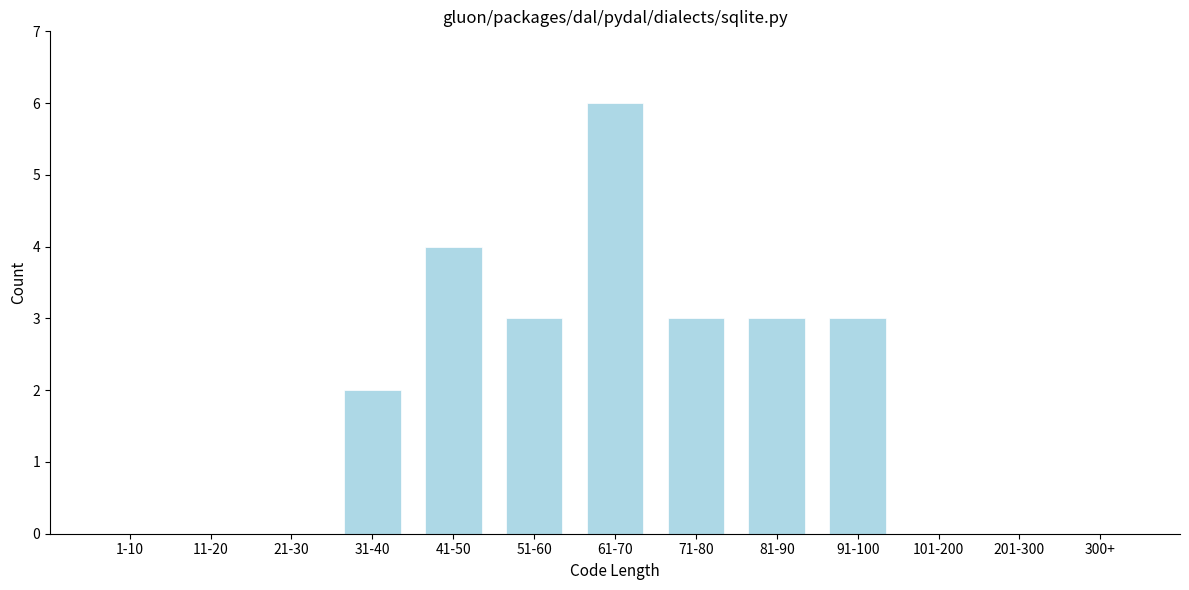

Reading left to right, extract all data points from this chart.

1-10=0	11-20=0	21-30=0	31-40=2	41-50=4	51-60=3	61-70=6	71-80=3	81-90=3	91-100=3	101-200=0	201-300=0	300+=0